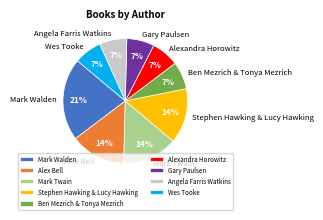

Combined, do Stephen Hawking & Lucy Hawking and Alex Bell account for over 50%?

No